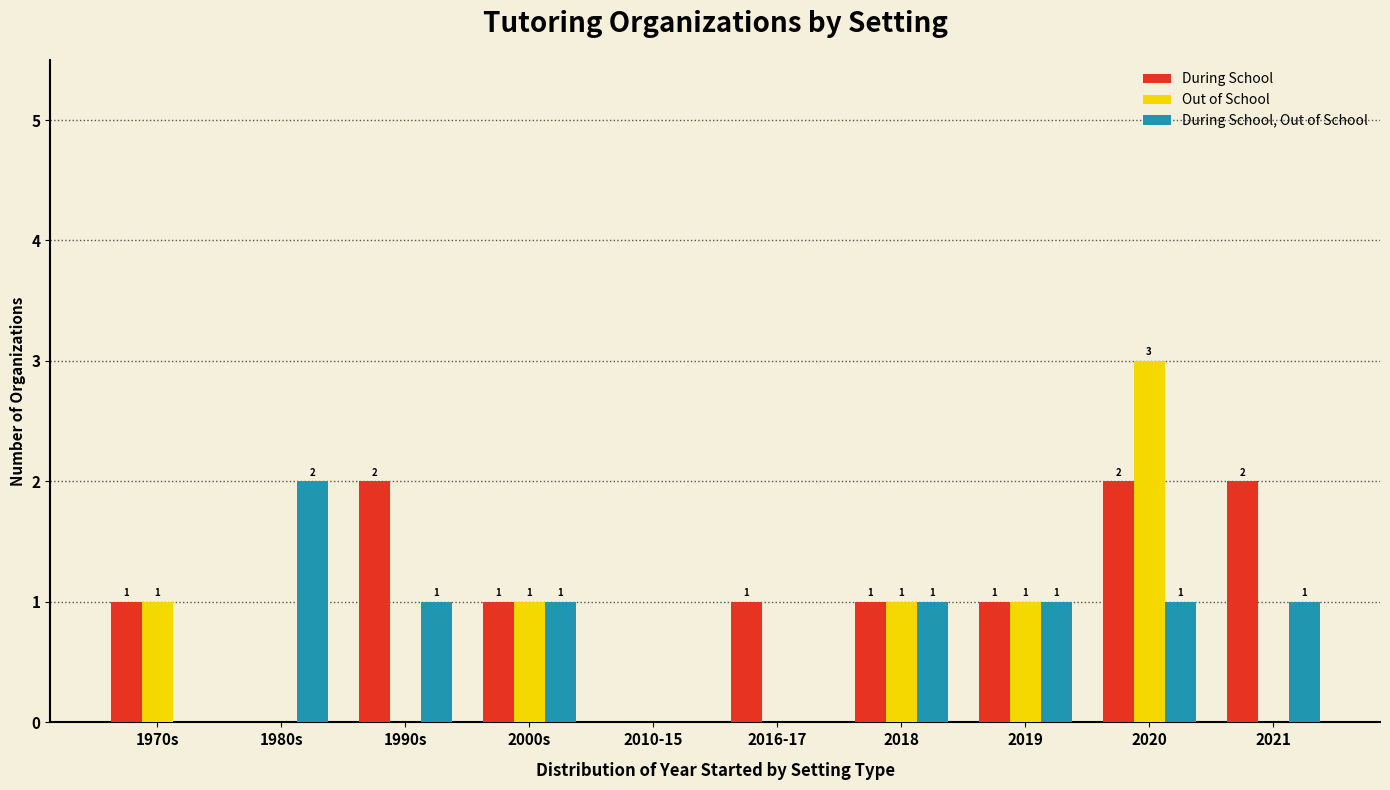

How many distinct data groups are displayed?

3